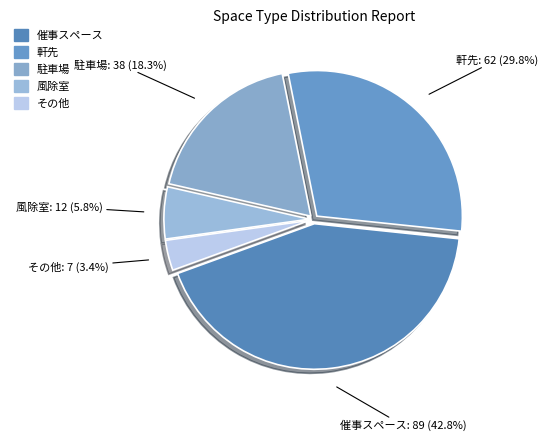

How many slices are in this pie chart?

5